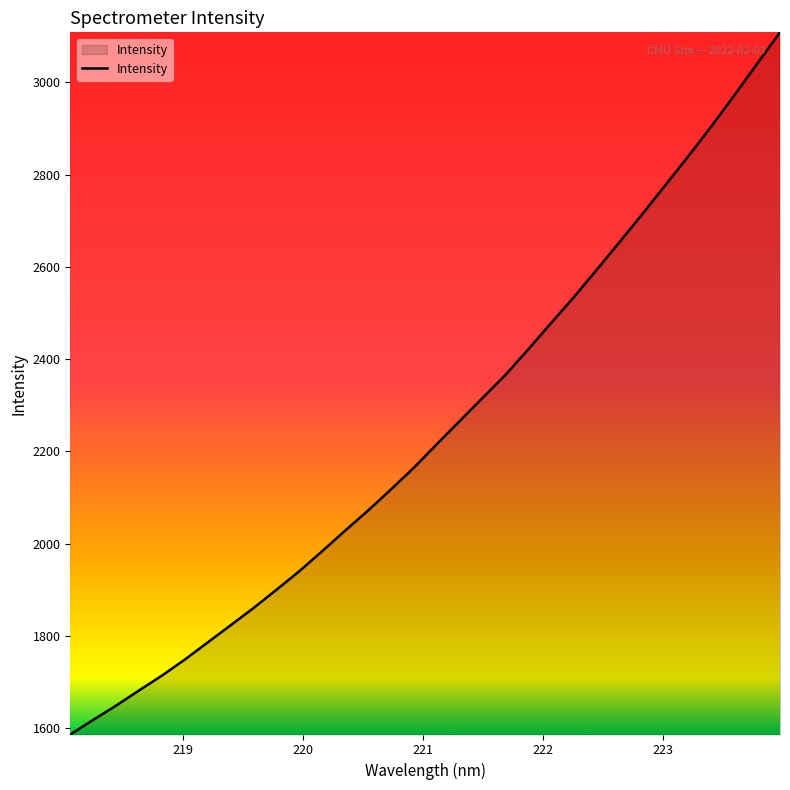

What is the minimum value shown in the chart?

1586.4